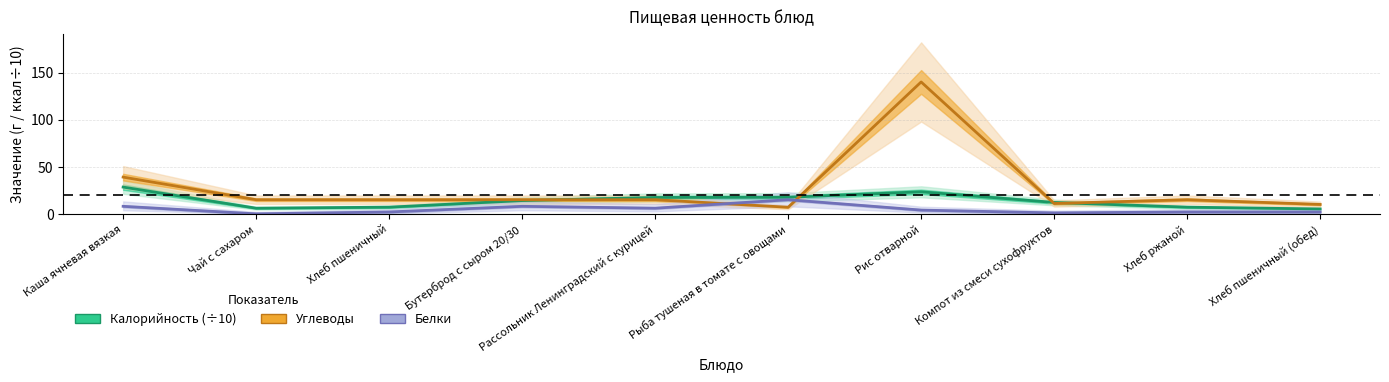

What are all the series names shown in the legend?

Калорийность (÷10), Углеводы, Белки